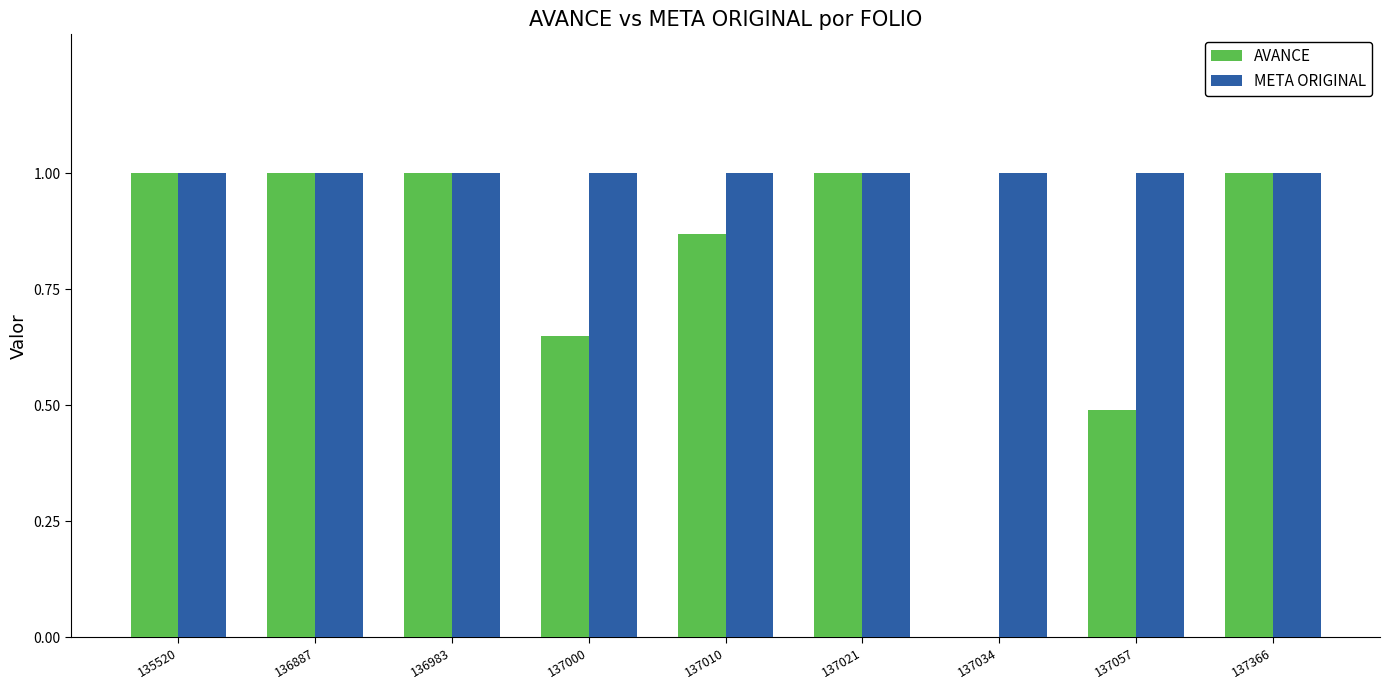

What is the sum of all META ORIGINAL values?

9.0